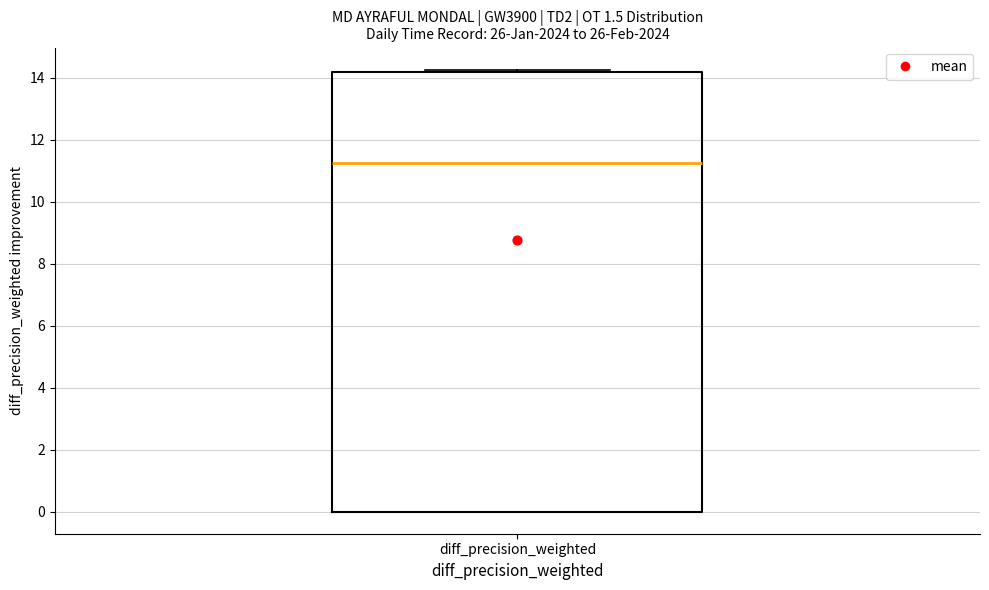

Where does the median line of the box for diff_precision_weighted sit on the y-axis? The values are not printed on the chart, so give them approximately, as read against the axis.

11.2